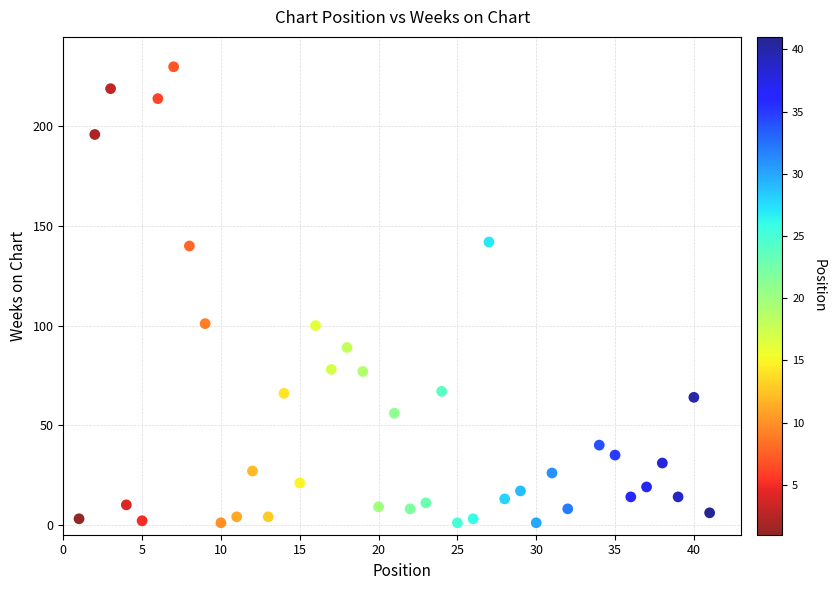

What is the range of Y values (max minus min)?

229